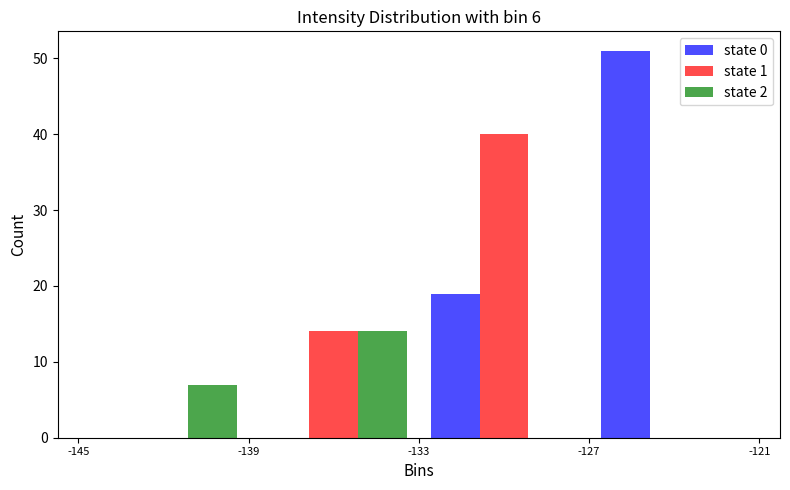

Reading left to right, list every range on the x-axis with the height of the bar of each series over it. The values are not printed on the chart, so give them approximately, as read against the axis.

-145 to -139: state 0=0	state 1=0	state 2=7
-139 to -133: state 0=0	state 1=14	state 2=14
-133 to -127: state 0=19	state 1=40	state 2=0
-127 to -121: state 0=51	state 1=0	state 2=0